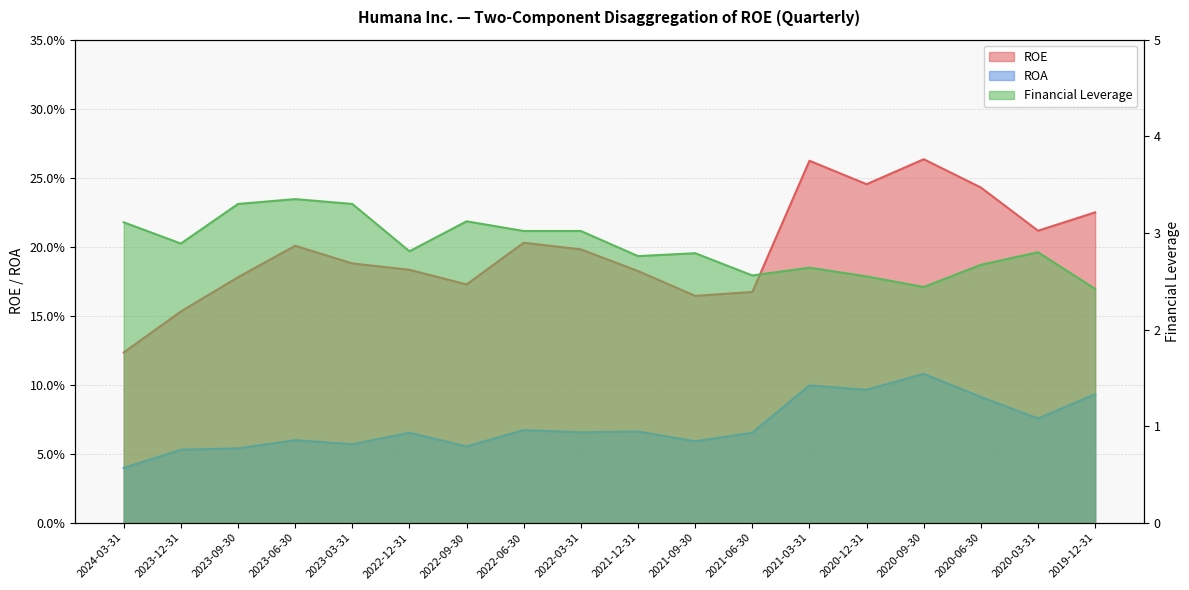

What is the difference between the highest and lowest values at 2020-06-30?

2.6